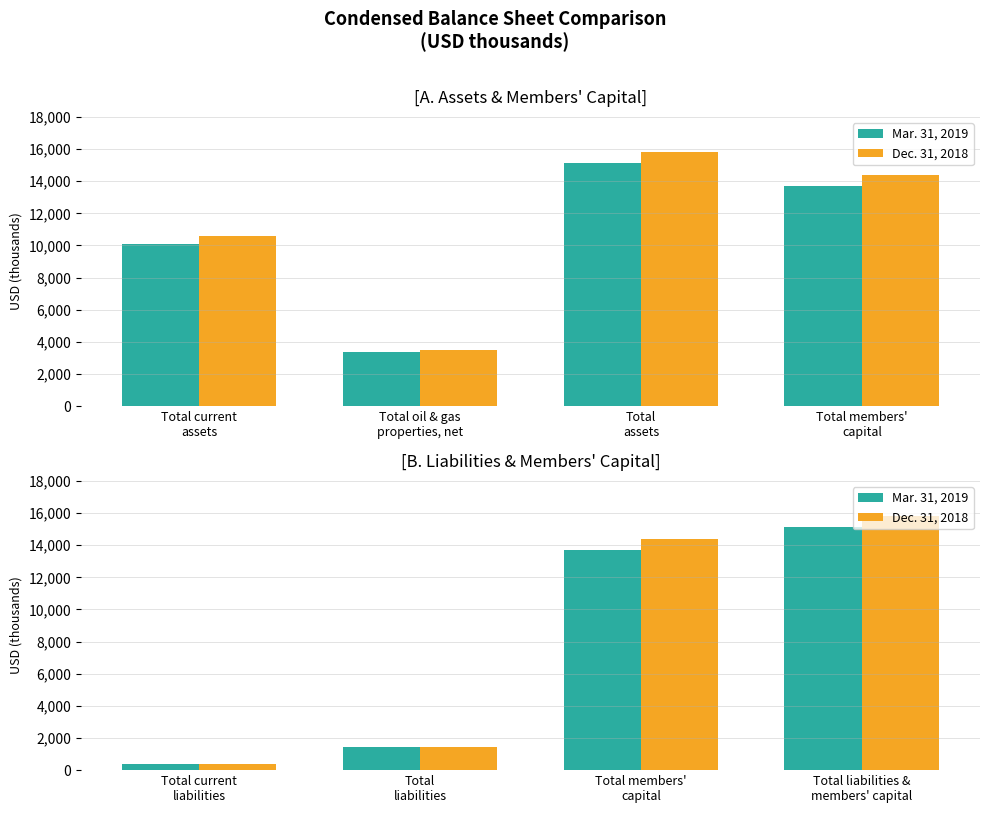

The value of Mar. 31, 2019 at Total members' capital is 9049. True or false?

False